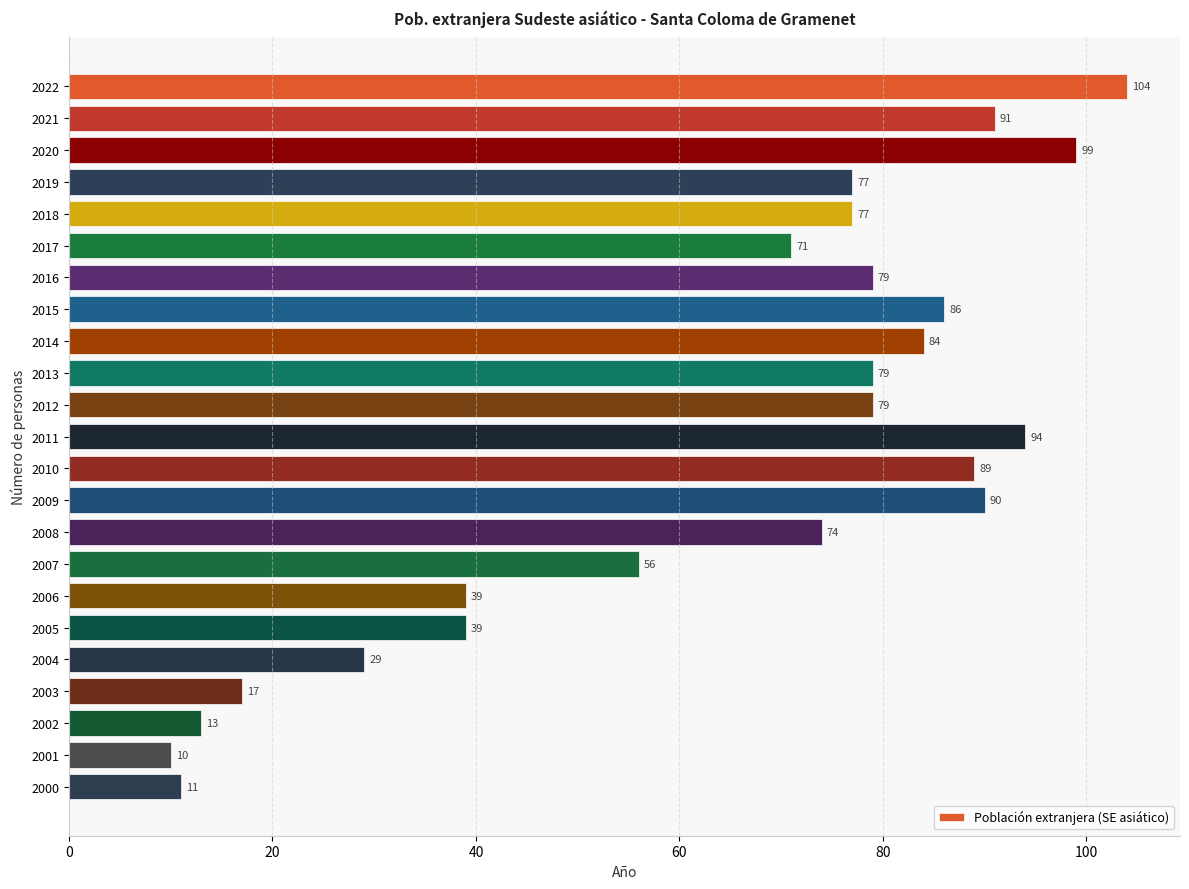

What is the change in value from 2018 to 2002?

-64